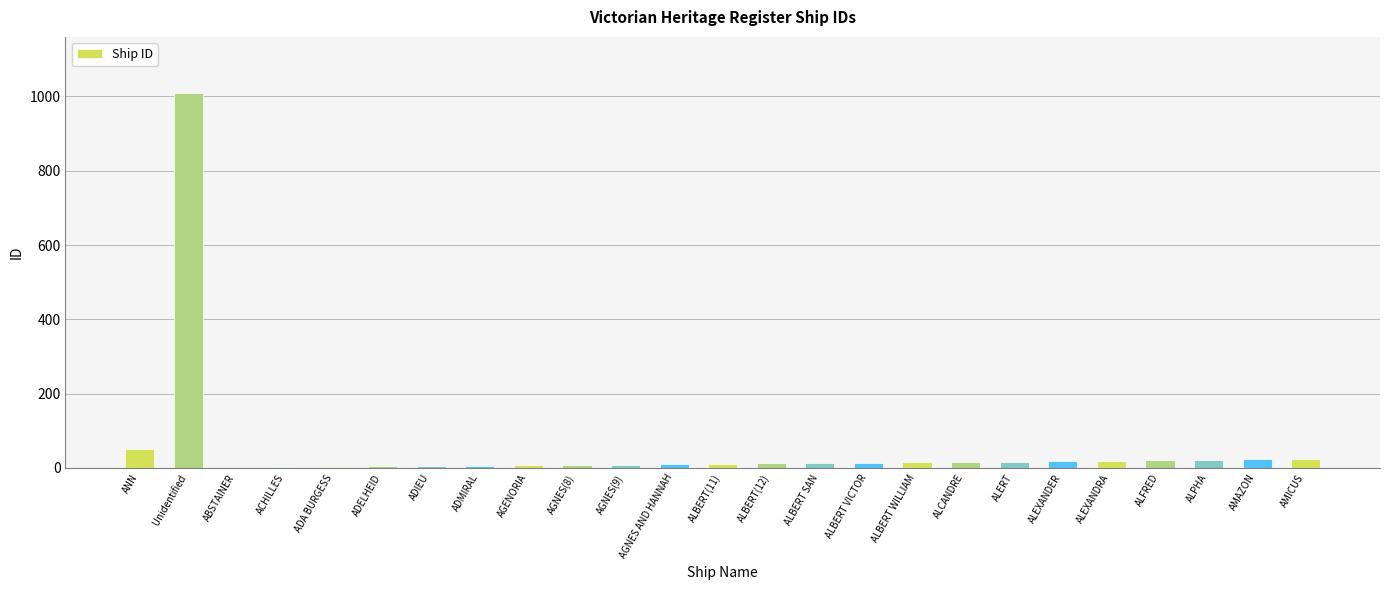

What value does the data have at ADA BURGESS?

3